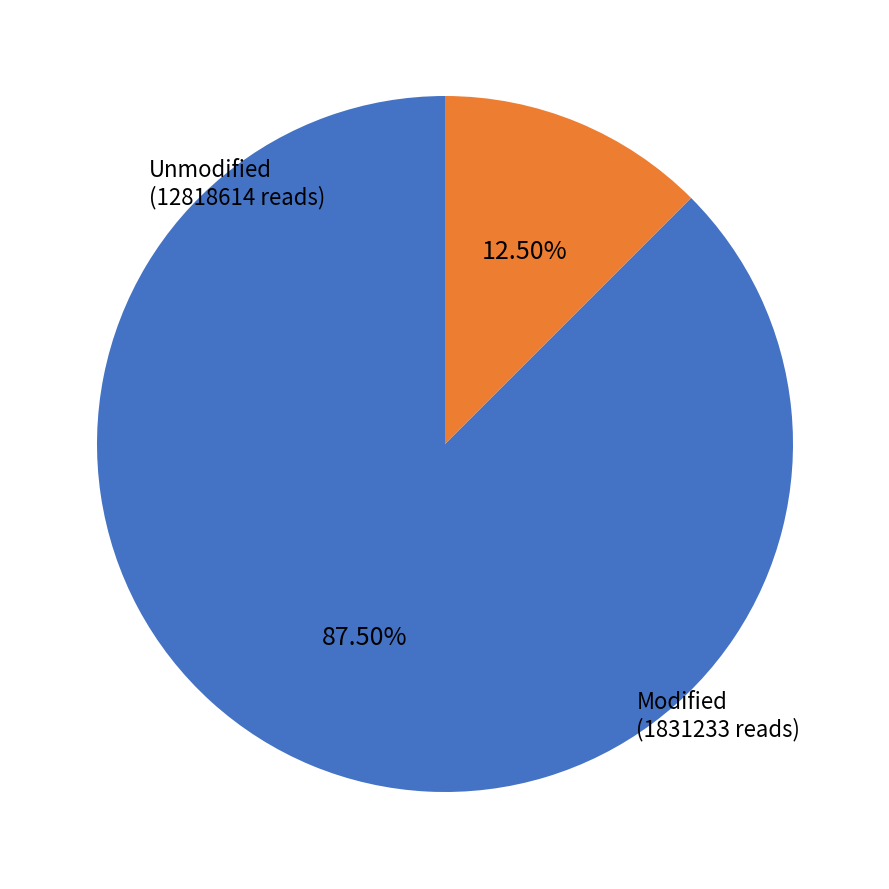

How many slices are in this pie chart?

2